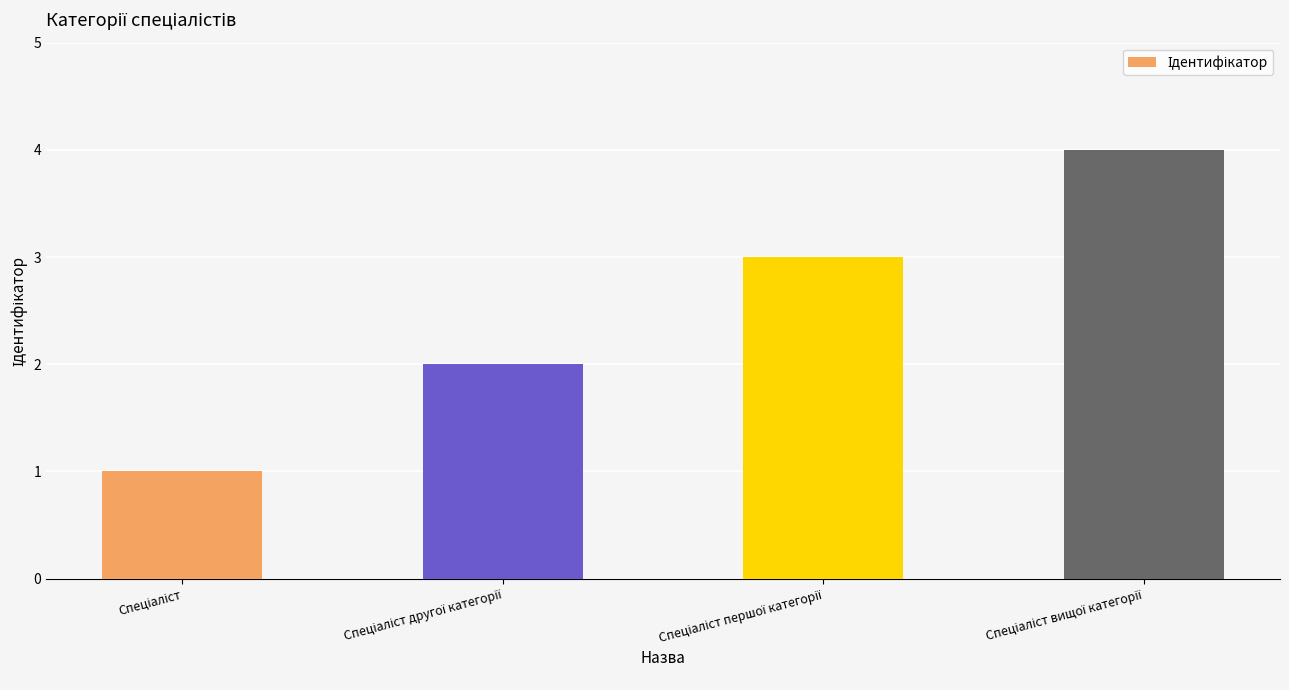

What is the greatest value displayed?

4